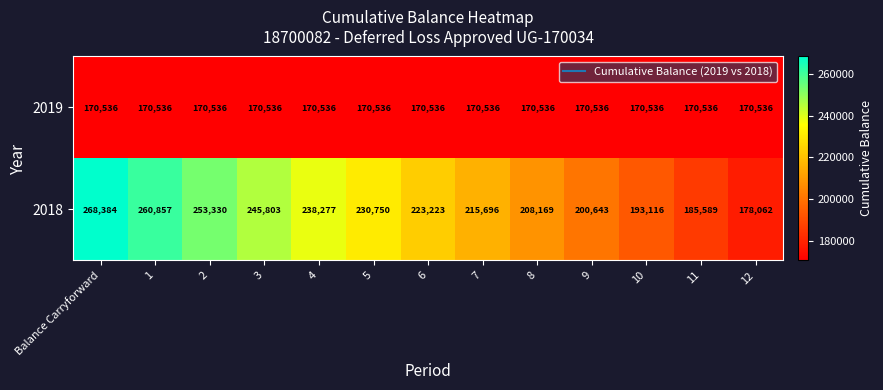

At how many categories does at least one series exceed 226088?

6